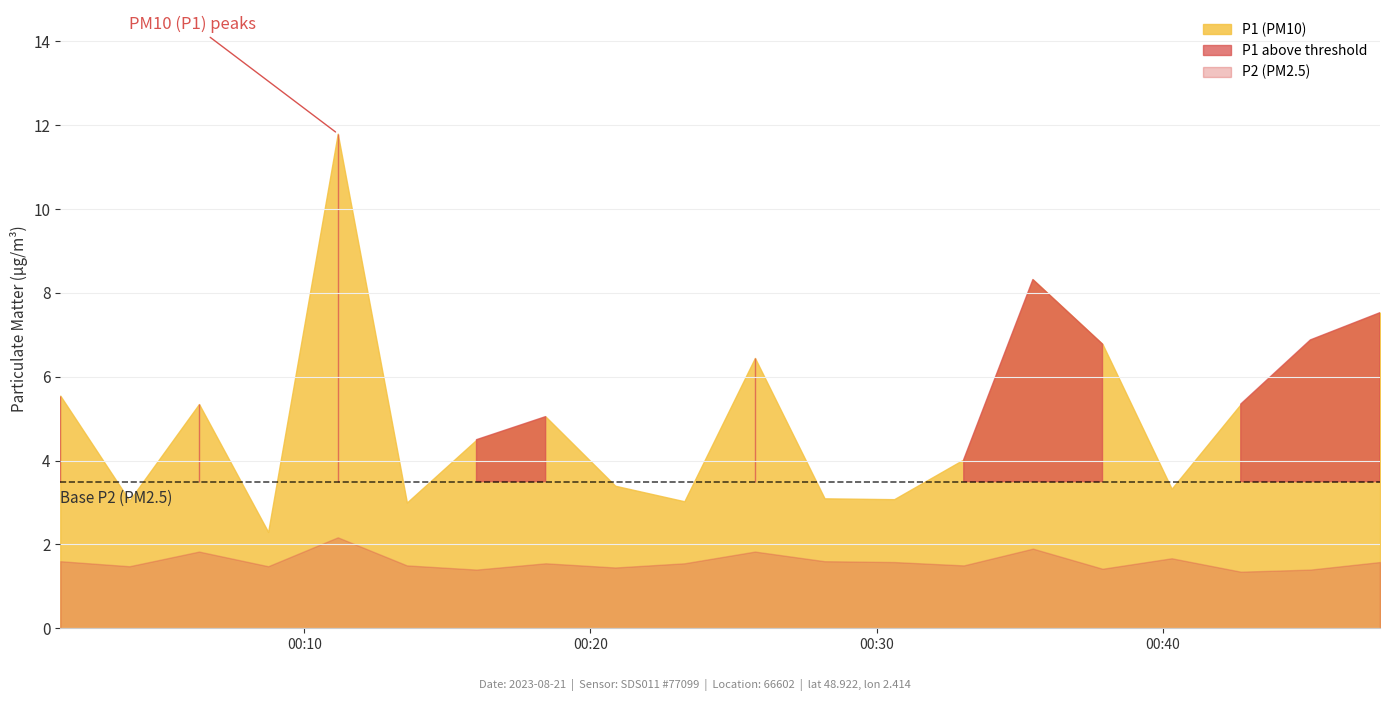

Is it true that P2 equals 2.1 at 03:30?

False